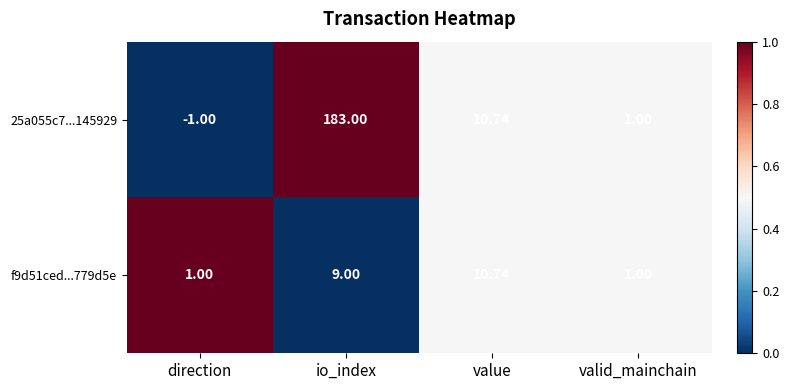

At which label is 25a055c7...145929 closest to 91?

value